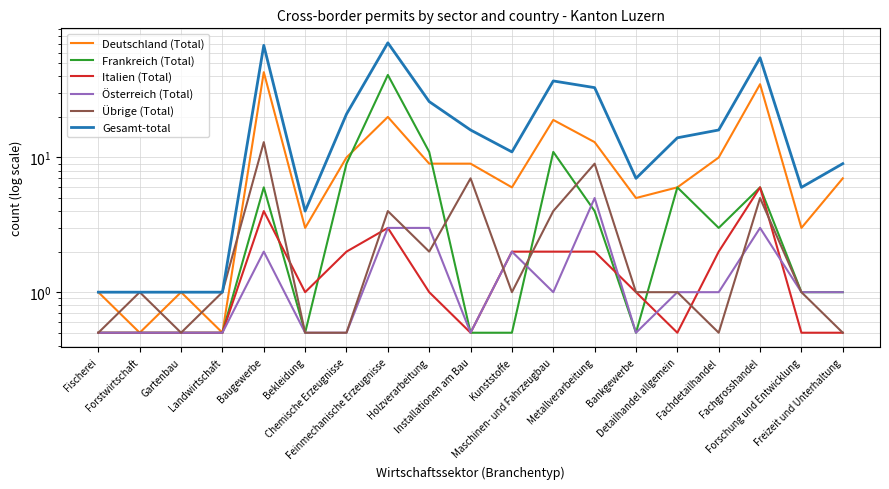

What is the label of the 5th point from the right?

Detailhandel allgemein